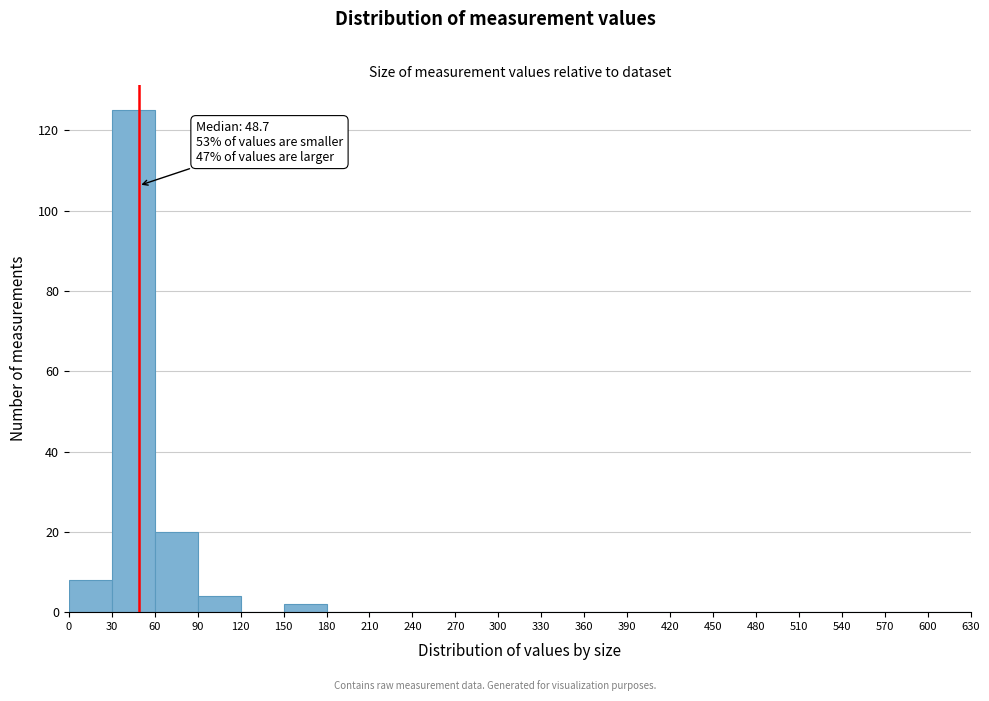

Which range on the x-axis has the tallest bar?

30 to 60